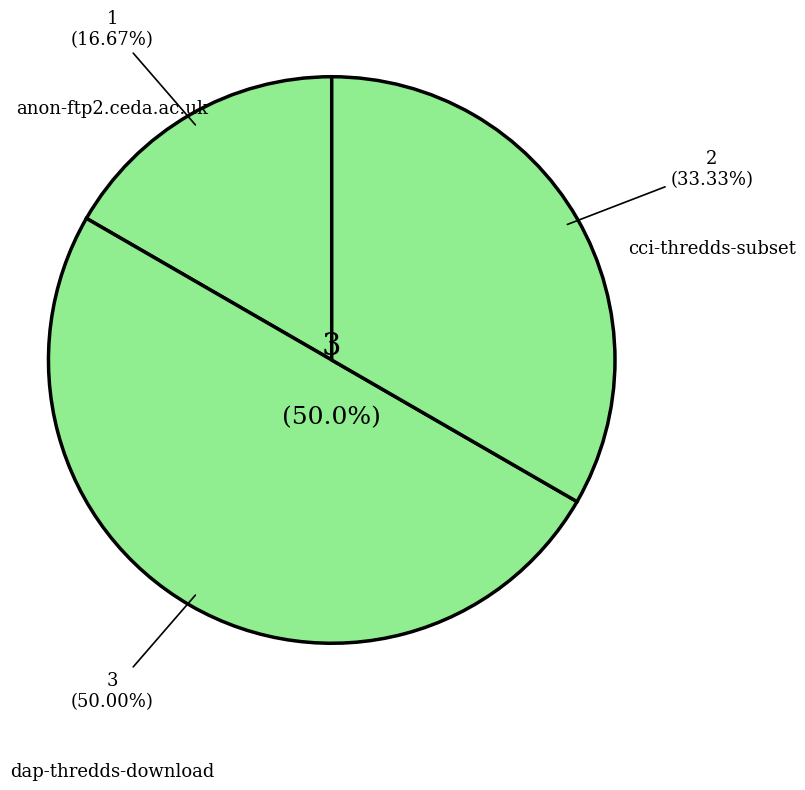

To the nearest percent, what is the combined percentage of cci-thredds-subset and anon-ftp2.ceda.ac.uk?

50%